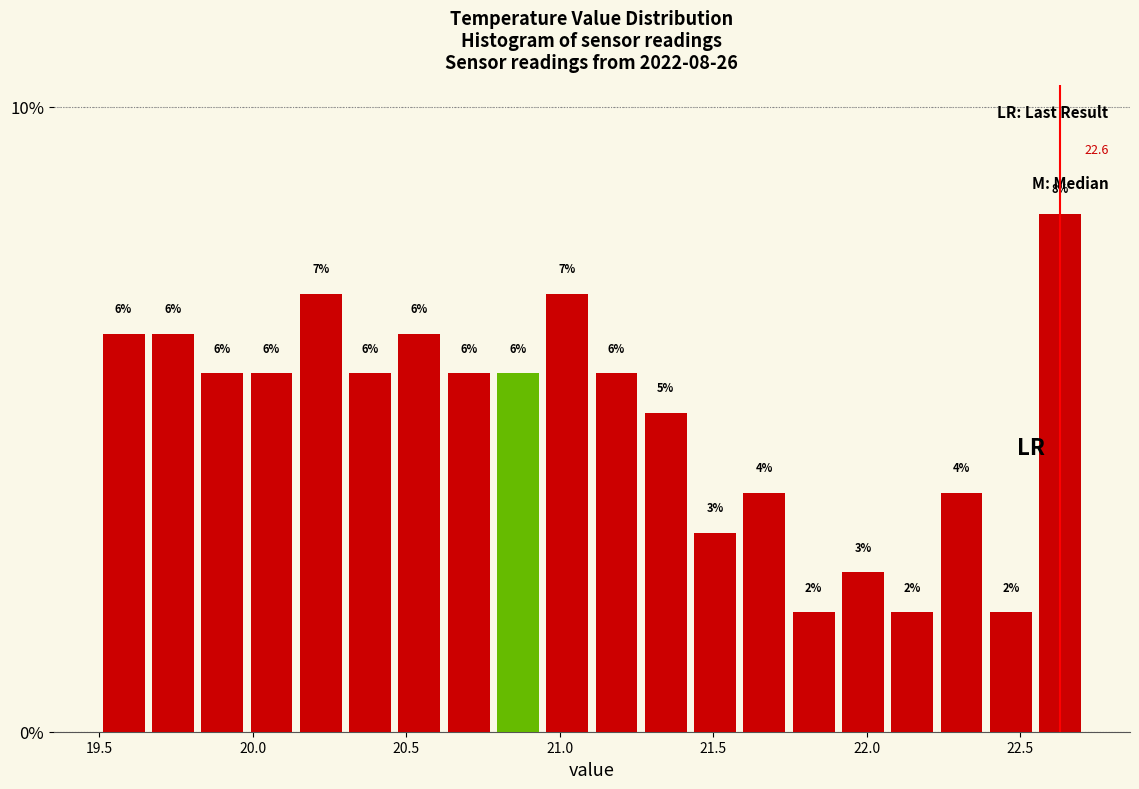

Read against the x-axis, roughly where is the centre of the tallest bar?

22.65